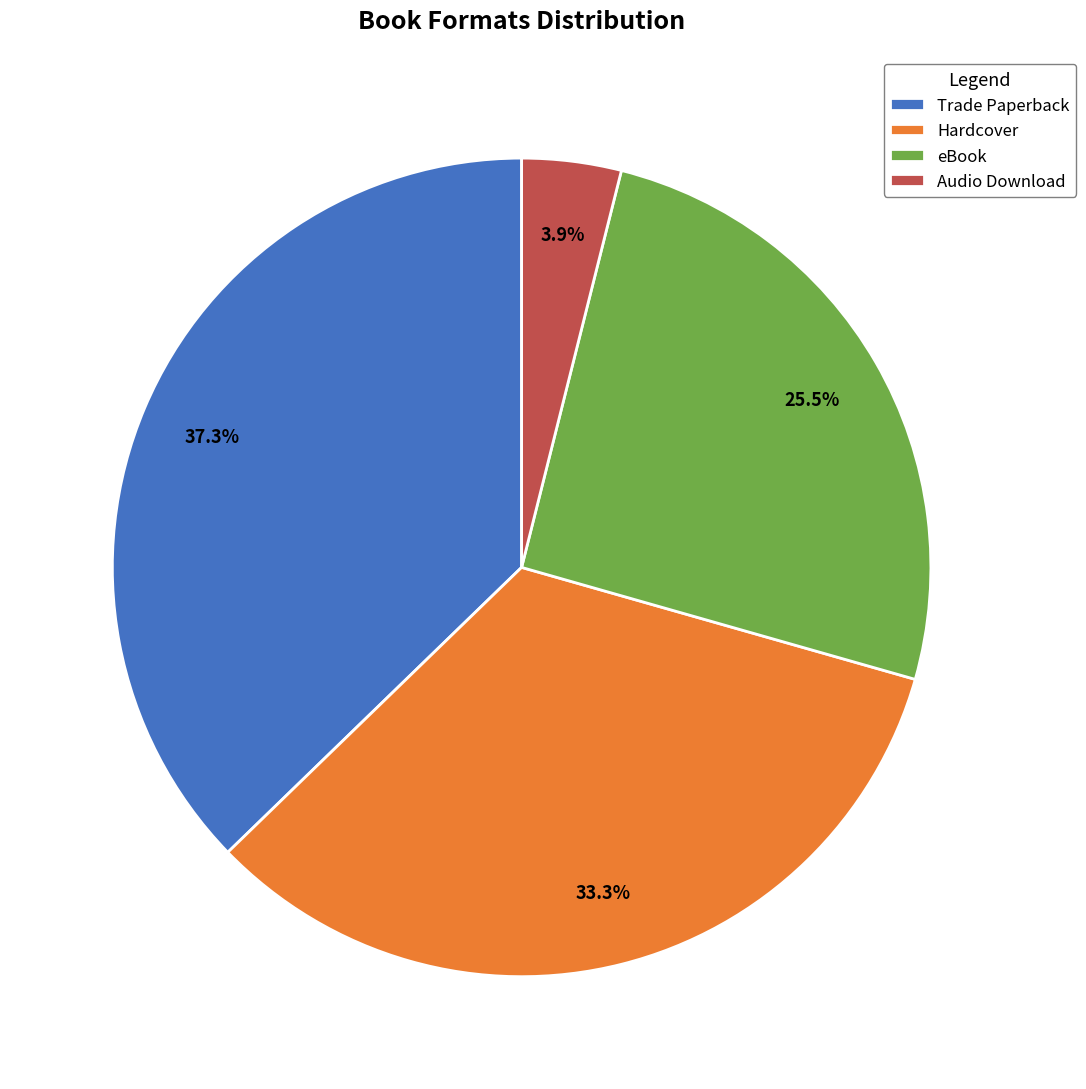

Between Hardcover and eBook, which is larger?

Hardcover